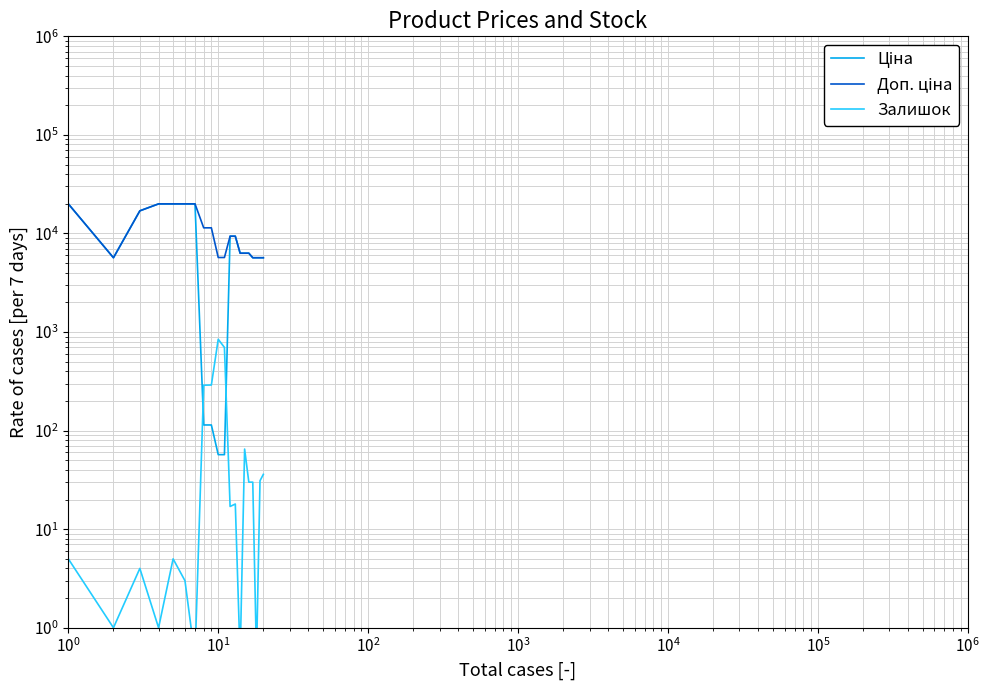

After their last crossing, which series has the higher values: Залишок or Ціна?

Ціна